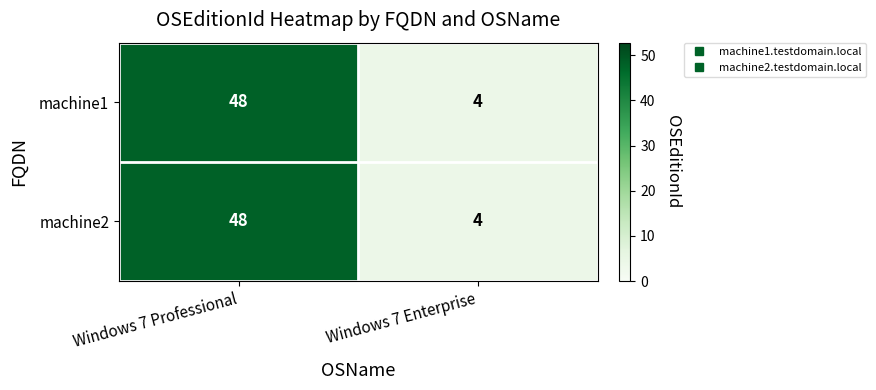

What is the lowest value of the machine2 series?

4